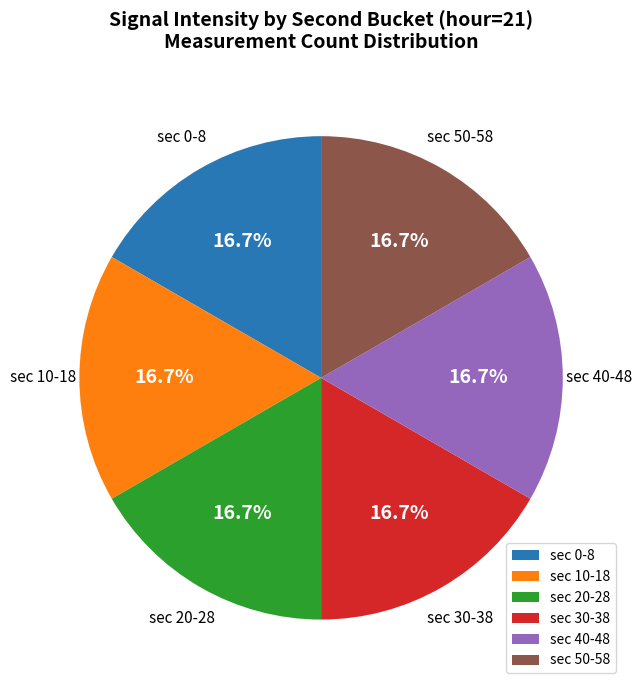

Approximately how many times larger is the value at sec 30-38 compared to sec 50-58?

1.0